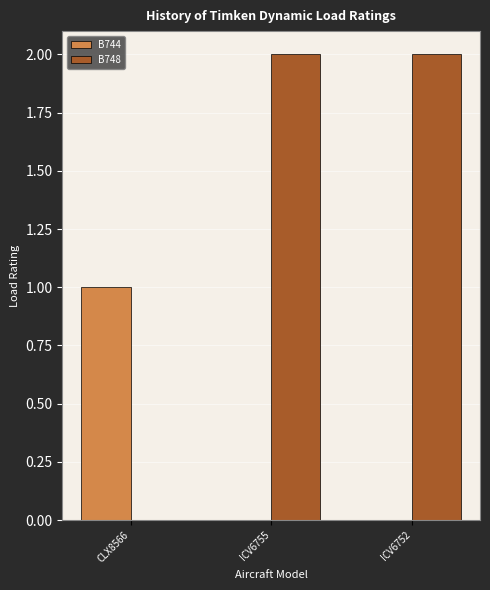

True or false: B748 has a value of 1 at CLX8566.

False